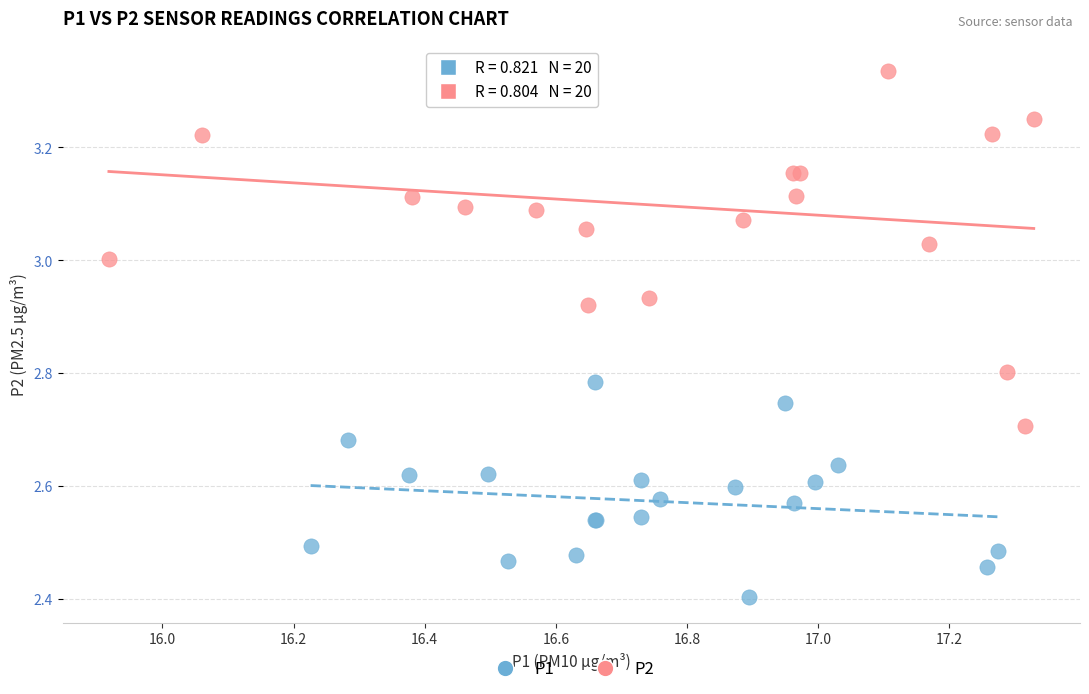

Which series reaches the minimum Y coordinate?

P1